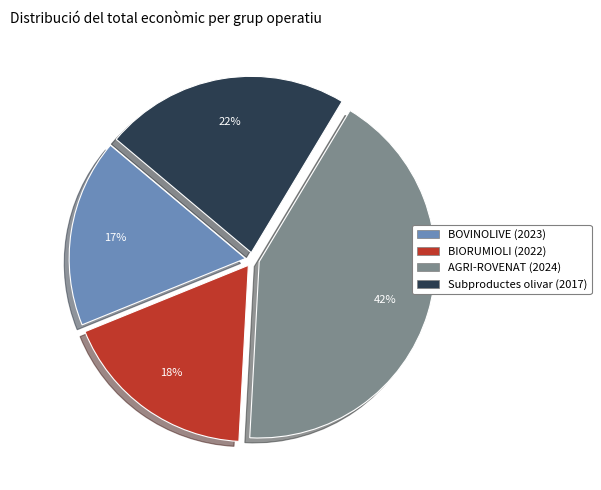

What is the largest slice in the pie chart?

AGRI-ROVENAT (2024)